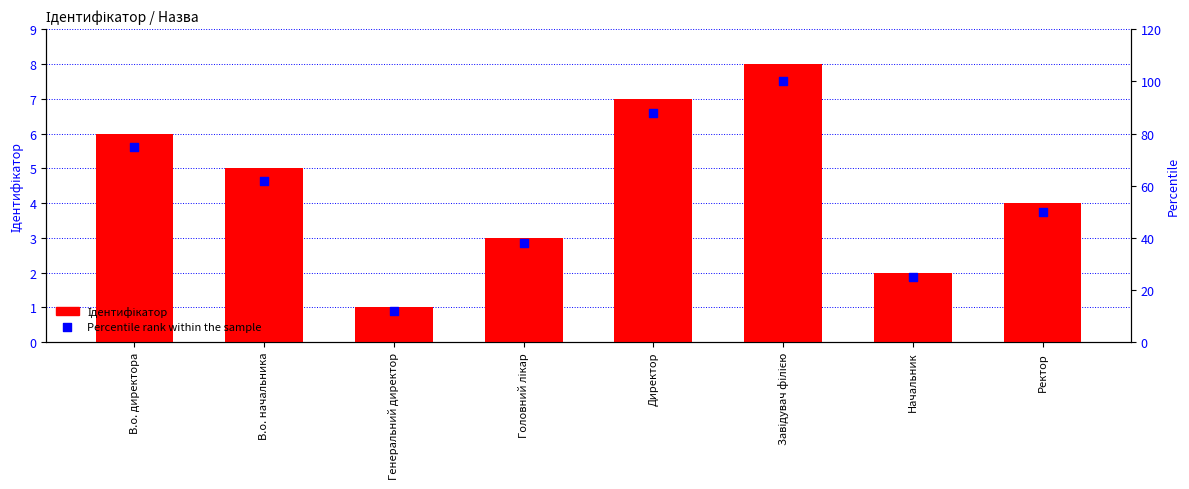

Which series reaches the minimum Y coordinate?

Ідентифікатор